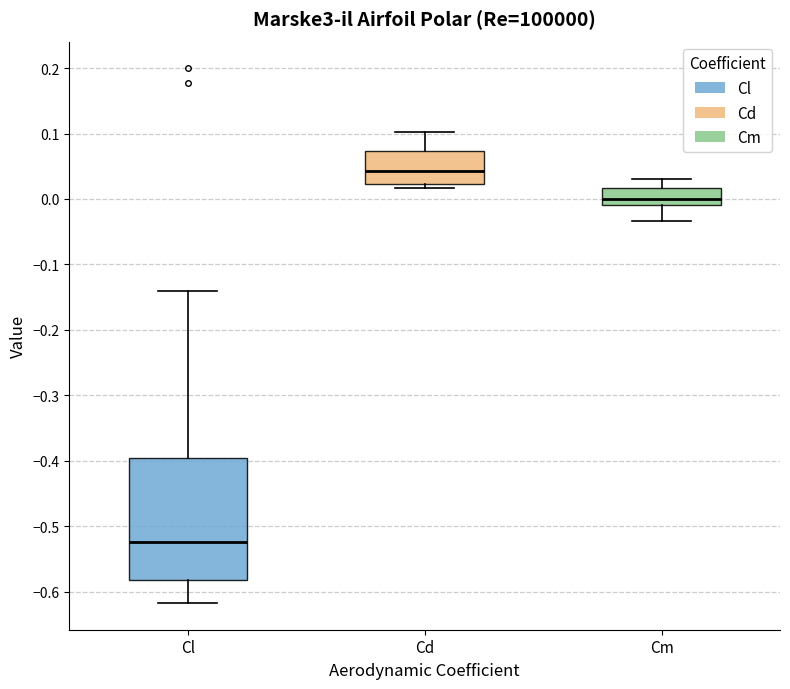

Reading left to right, transcribe this box plot: for each box, give where its median line is, the range the box spans, and where its two whiskers end, as read against the y-axis. The values are not printed on the chart, so give them approximately, as read against the axis.

Cl: median -0.52, box -0.58 to -0.40, whiskers -0.62 to -0.14
Cd: median 0.04, box 0.02 to 0.07, whiskers 0.02 (just below the box's lower edge) to 0.10
Cm: median 0.00, box -0.01 to 0.02, whiskers -0.03 to 0.03